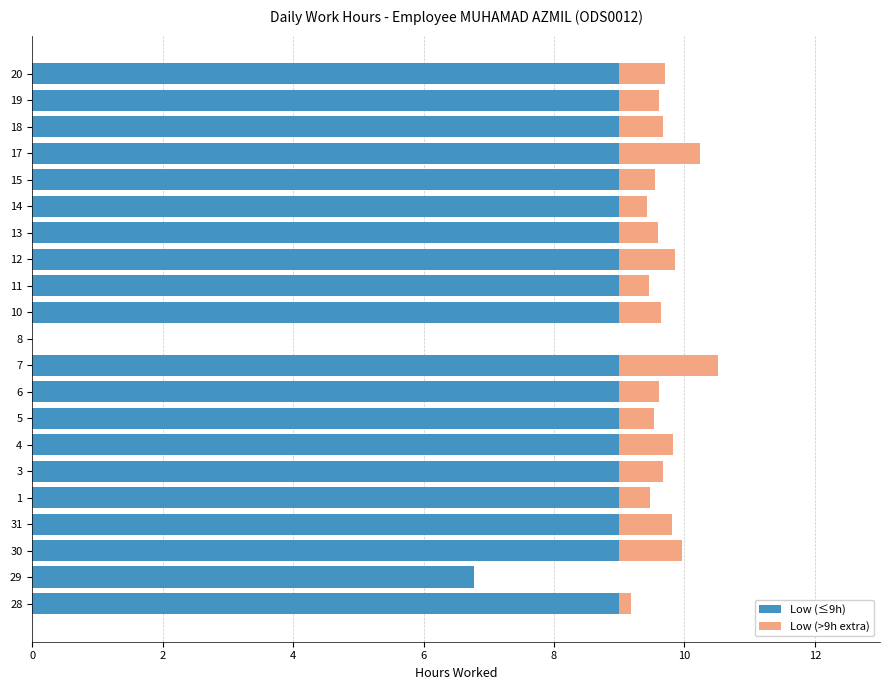

True or false: Low (≤9h) has a value of 9.0 at 14.

True